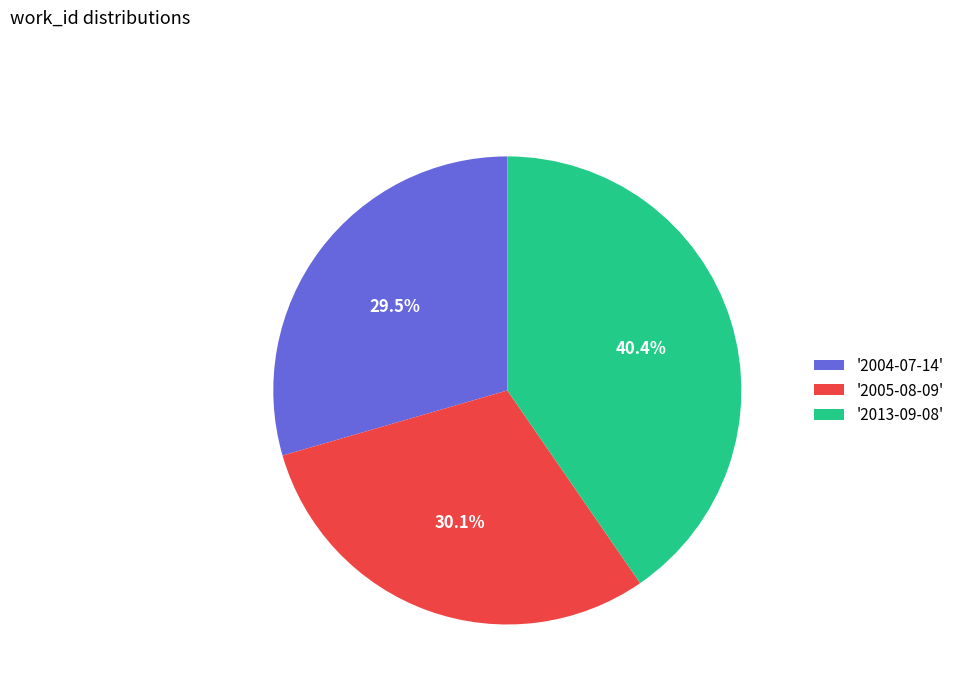

Is there any slice that represents more than half of the pie?

No